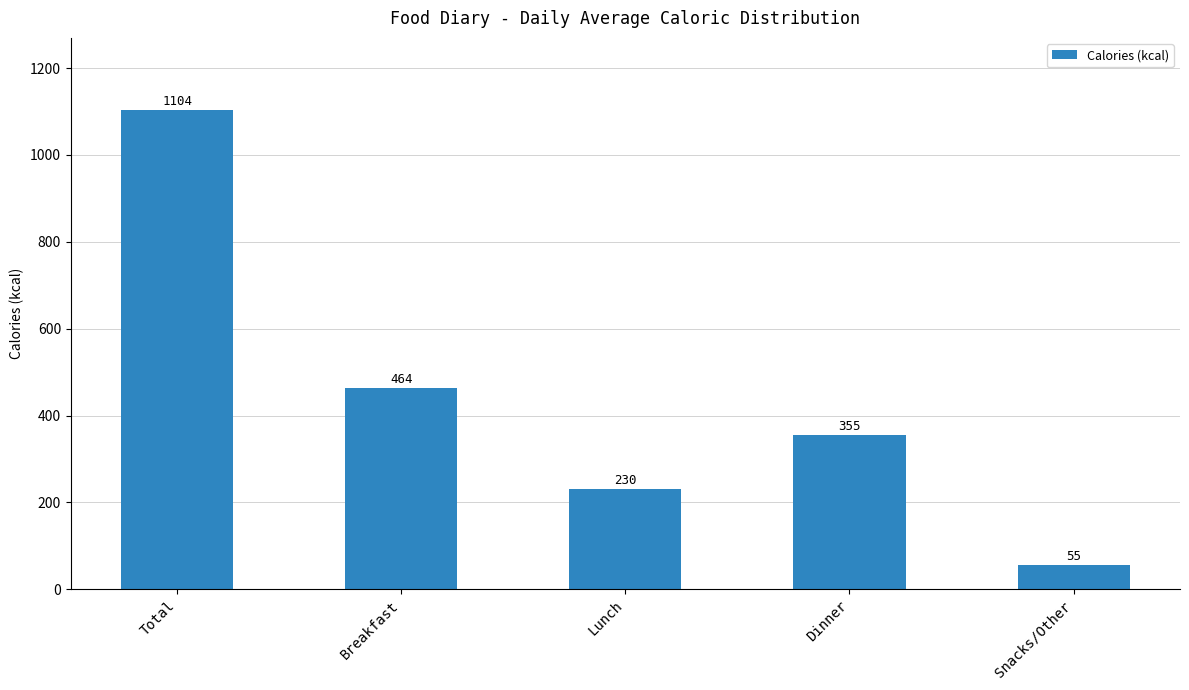

What is the greatest value displayed?

1104